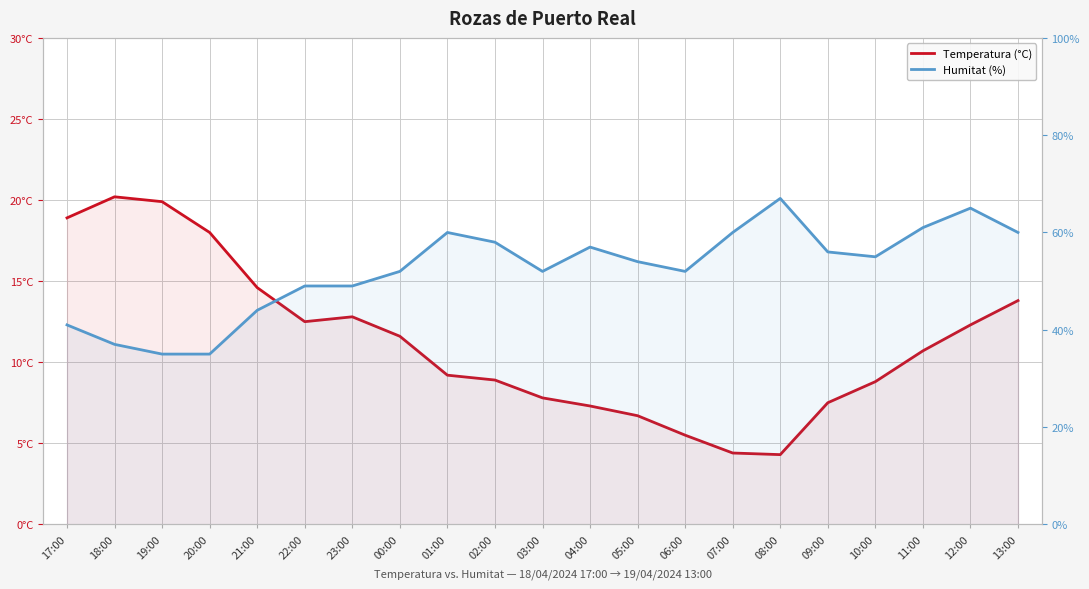

What is the difference between the highest and lowest values at 13:00?

46.2